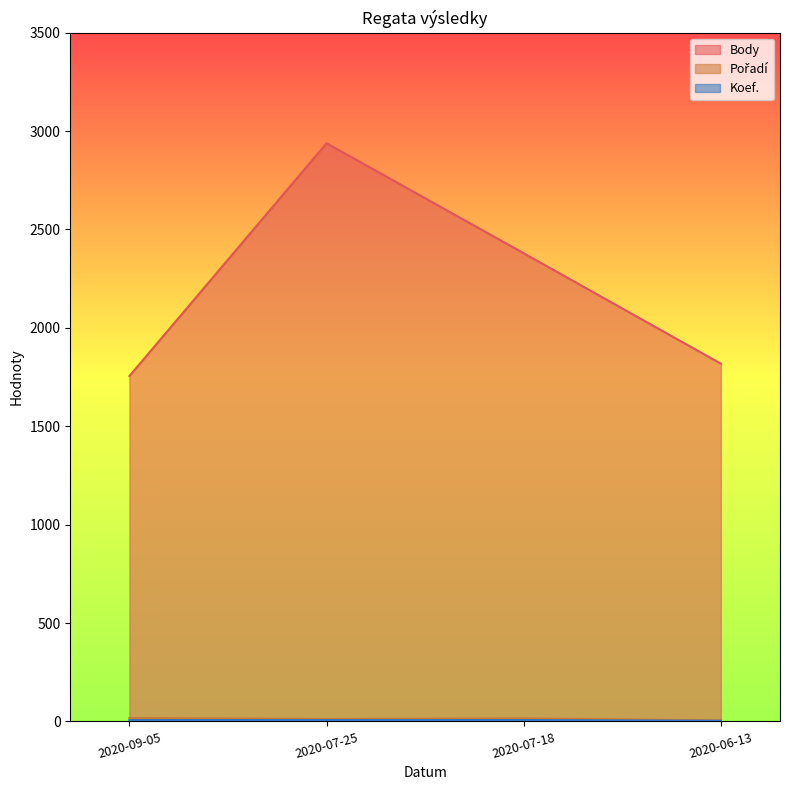

At how many categories does at least one series exceed 975?

4